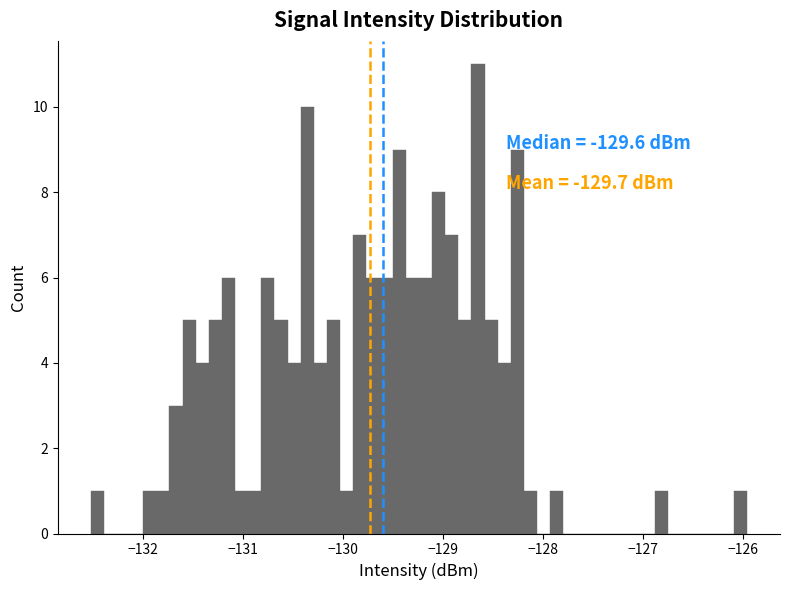

Read against the x-axis, roughly where is the centre of the tallest bar?

-128.7